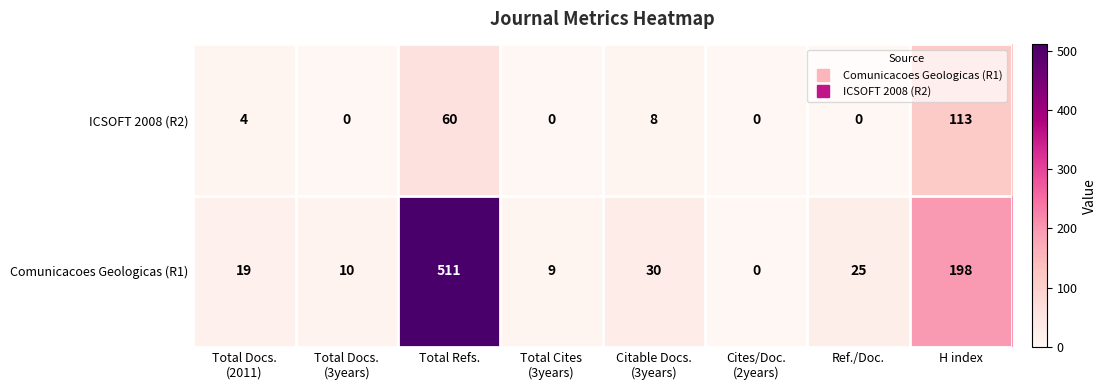

What is the difference between the maximum and minimum values in the ICSOFT 2008 (R2) series?

113